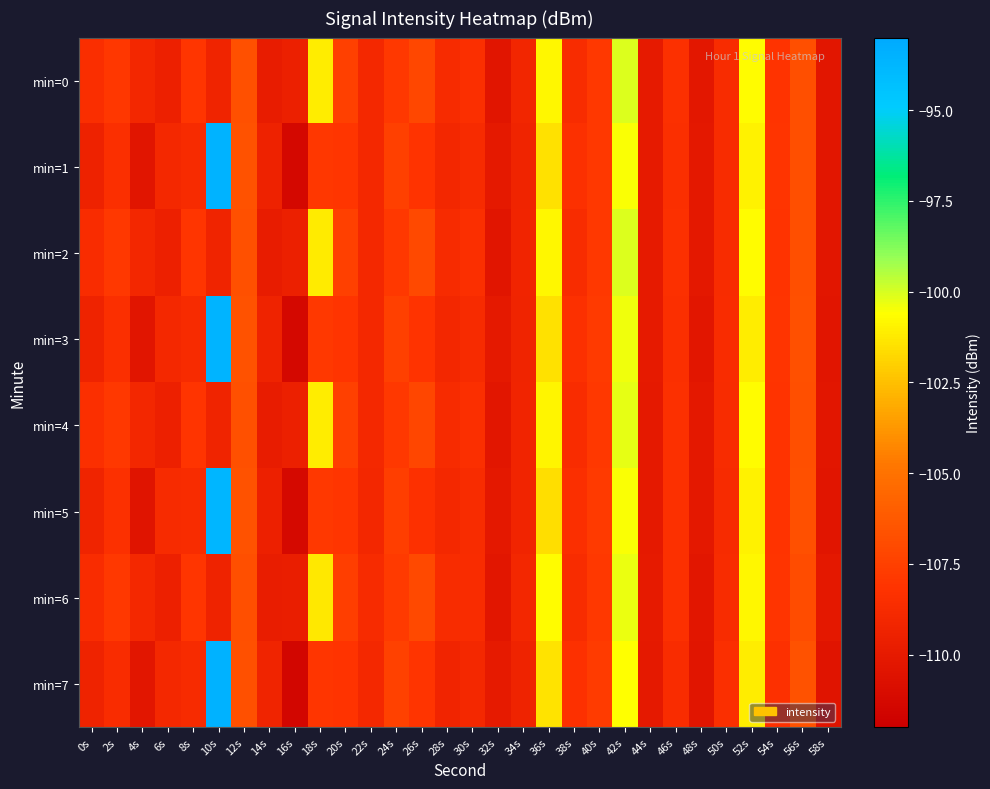

Which has a higher value, 32s or 4s?

4s